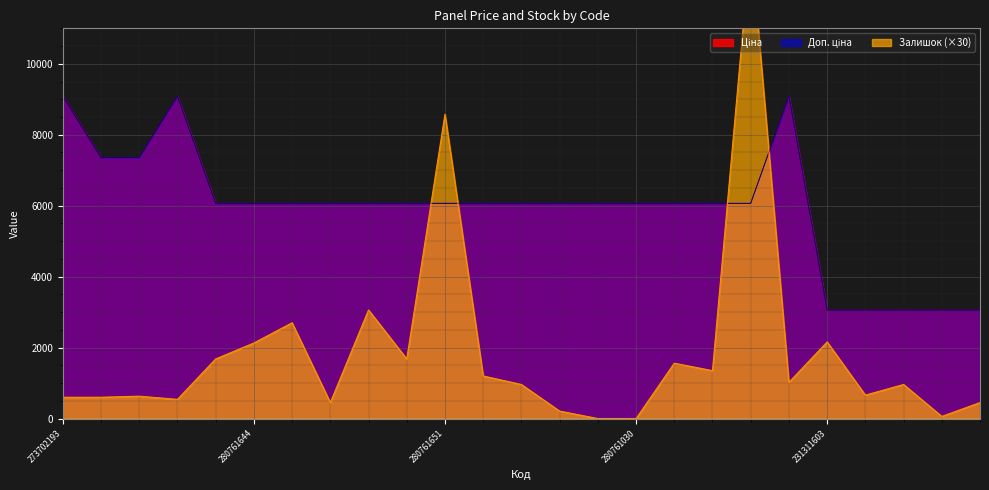

What is the sum of the Доп. ціна values at 280761219 and 280761055?

12134.5